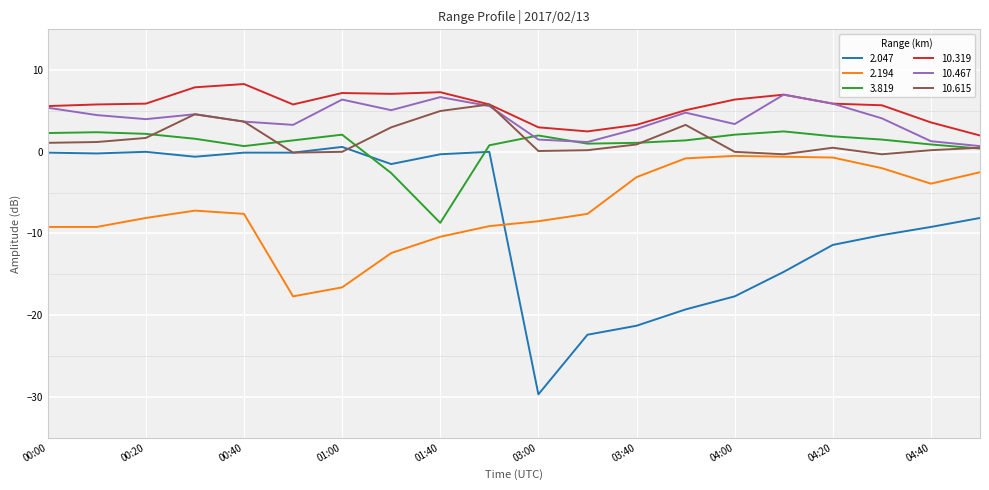

What are all the series names shown in the legend?

2.047, 2.194, 3.819, 10.319, 10.467, 10.615